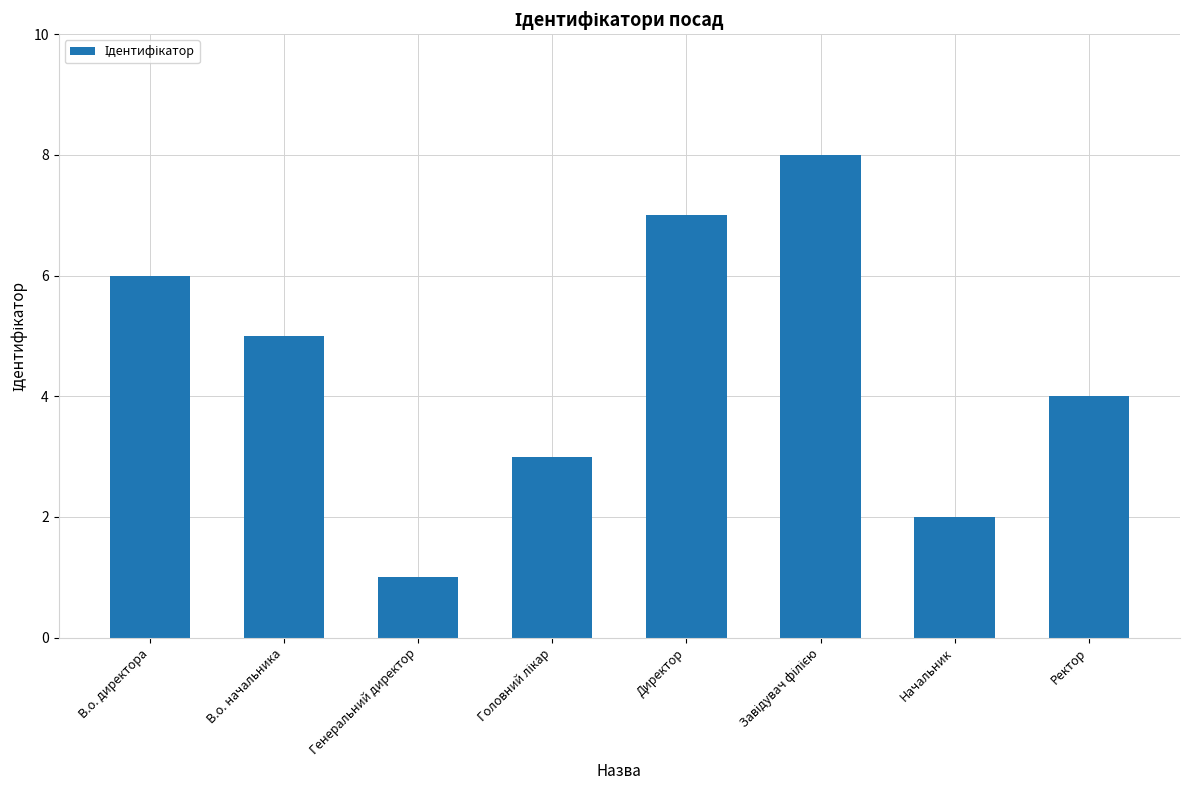

Does the chart contain stacked bars?

No